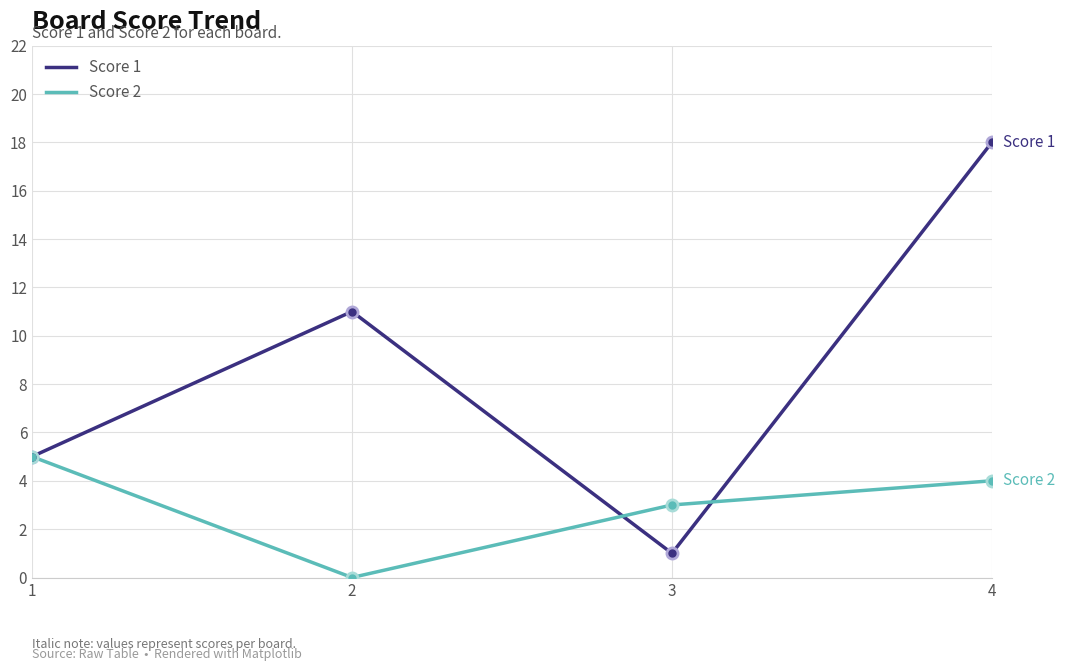

List the labels in order of Score 2 value, largest first.

1, 4, 3, 2